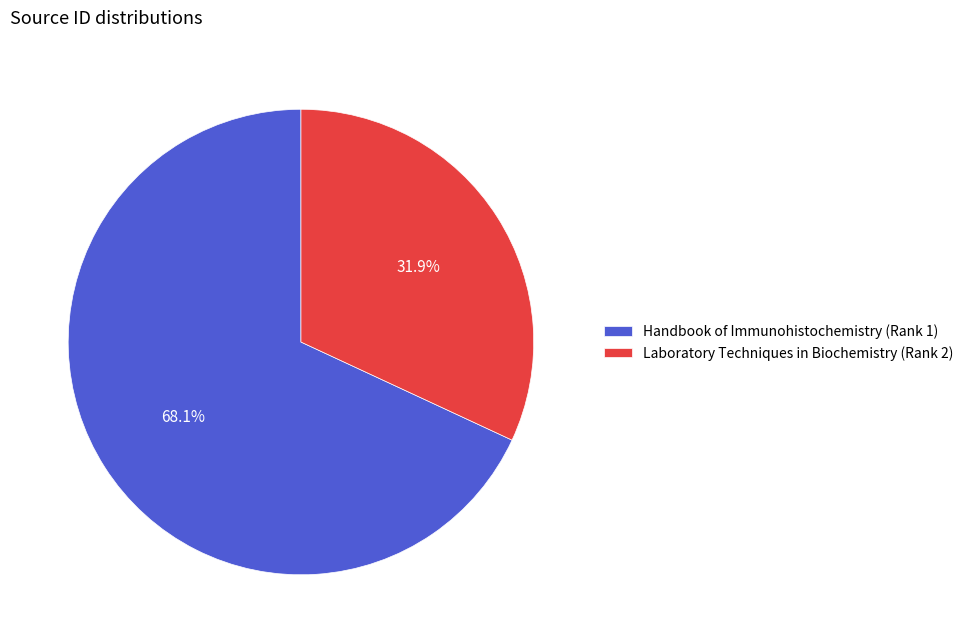

What percentage is the Handbook of Immunohistochemistry (Rank 1) slice, to the nearest percent?

68%